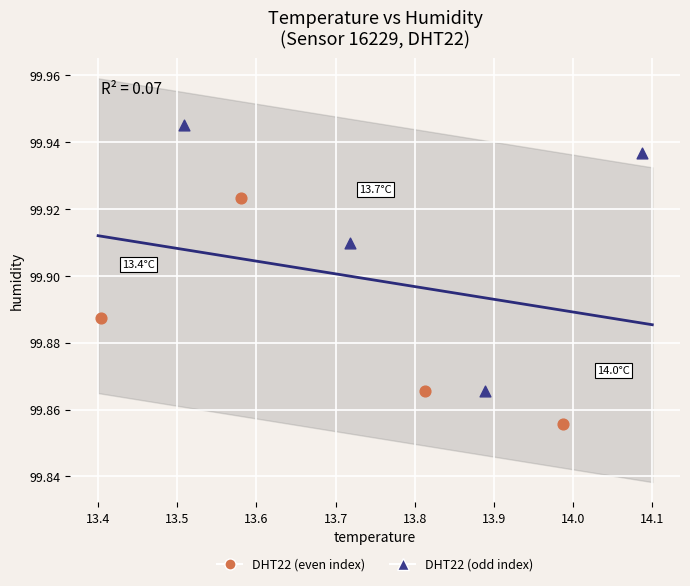

Which series reaches the minimum Y coordinate?

DHT22 (even index)